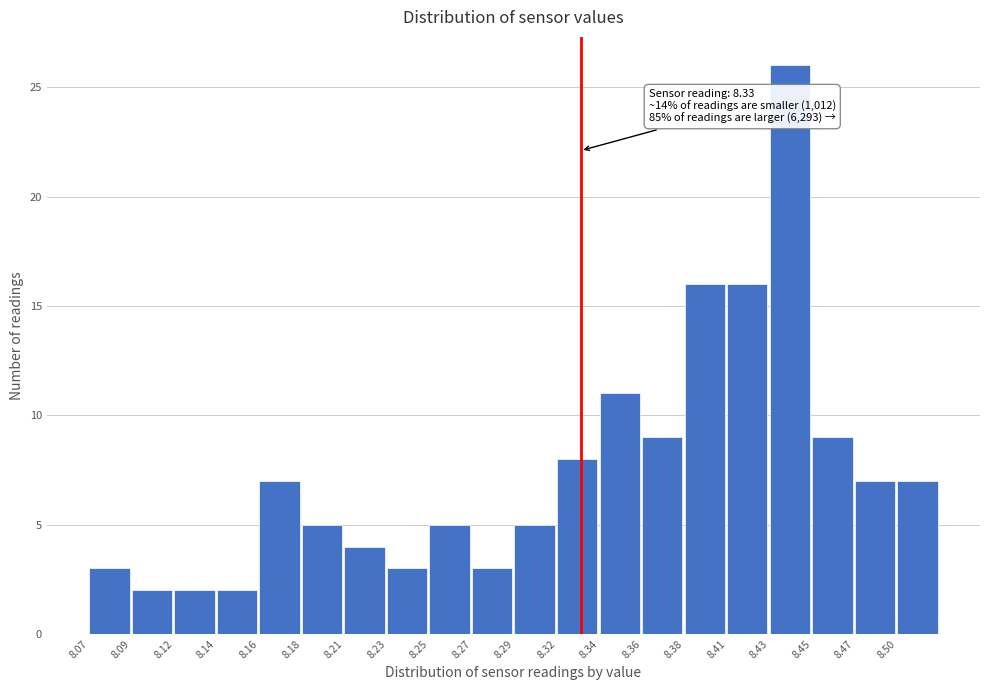

Reading right to left, transcribe all the data shown in this chart.

8.50=7	8.47=7	8.45=9	8.43=26	8.41=16	8.38=16	8.36=9	8.34=11	8.32=8	8.29=5	8.27=3	8.25=5	8.23=3	8.21=4	8.18=5	8.16=7	8.14=2	8.12=2	8.09=2	8.07=3